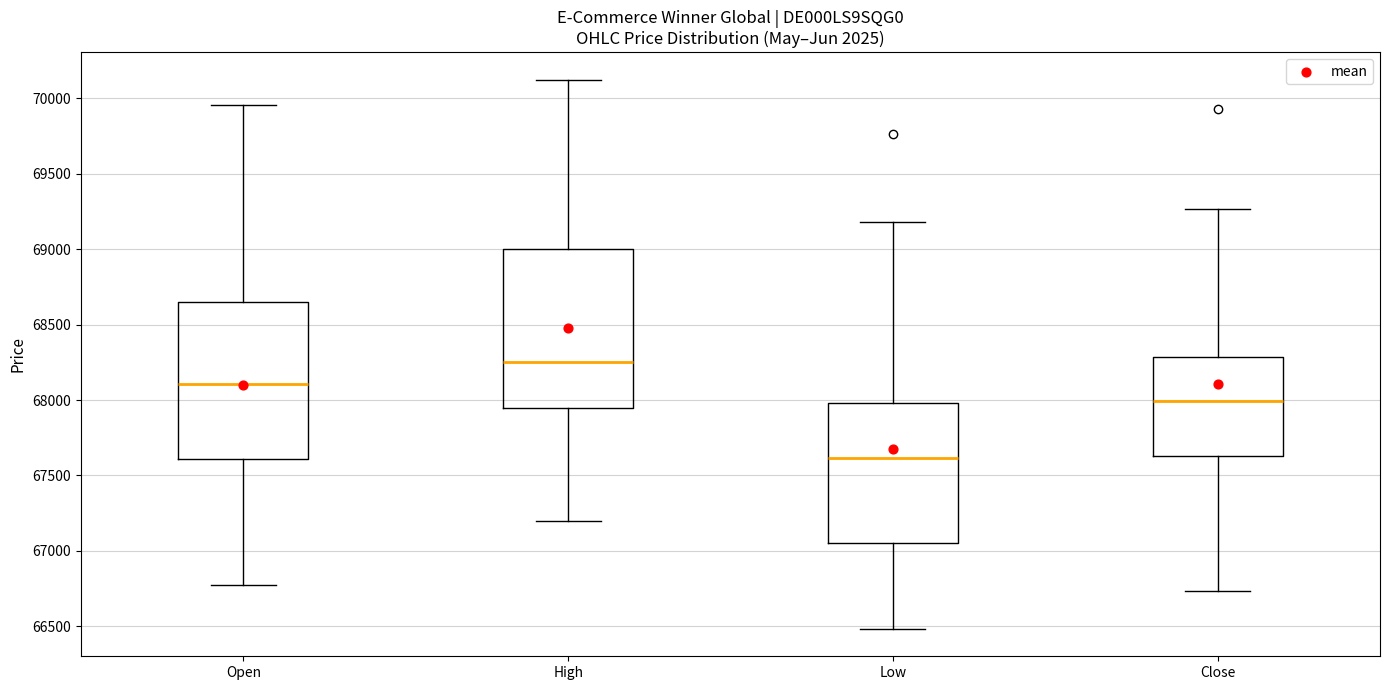

Reading left to right, transcribe this box plot: for each box, give where its median line is, the range the box spans, and where its two whiskers end, as read against the y-axis. The values are not printed on the chart, so give them approximately, as read against the axis.

Open: median 68100, box 67600 to 68650, whiskers 66800 to 69950
High: median 68250, box 67950 to 69000, whiskers 67200 to 70100
Low: median 67600, box 67050 to 68000, whiskers 66500 to 69200
Close: median 68000, box 67650 to 68300, whiskers 66750 to 69250